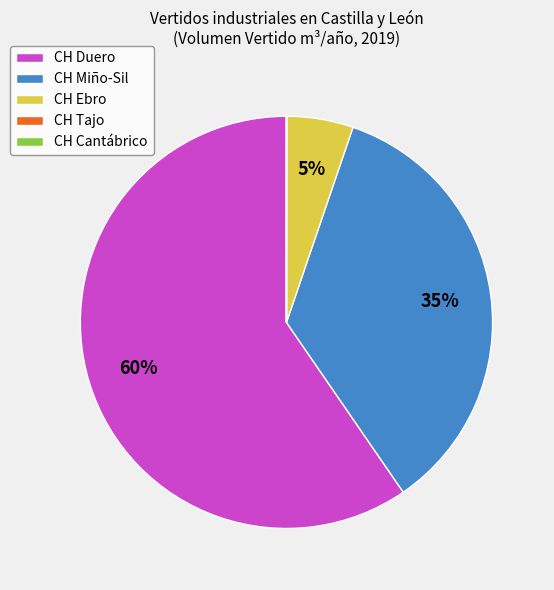

Between CH Ebro and CH Duero, which is larger?

CH Duero